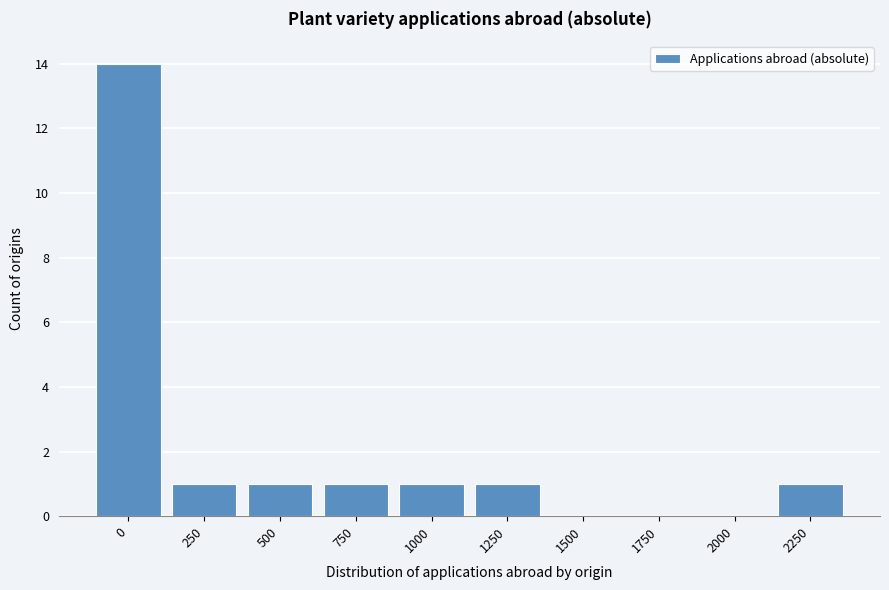

Reading left to right, what are all the values shown in this chart?

0=14	250=1	500=1	750=1	1000=1	1250=1	1500=0	1750=0	2000=0	2250=1